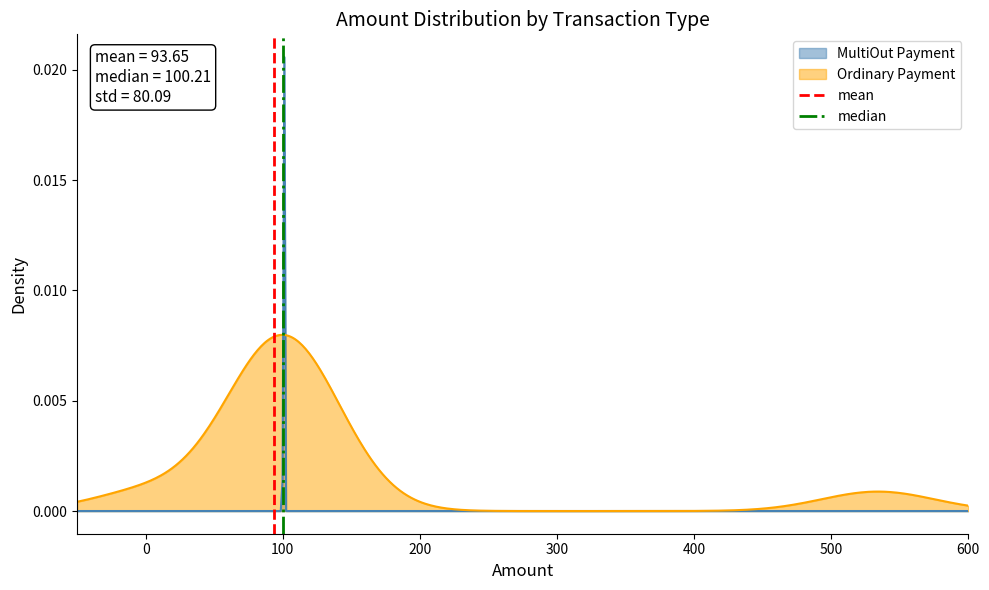

How many lines are shown in the chart?

2